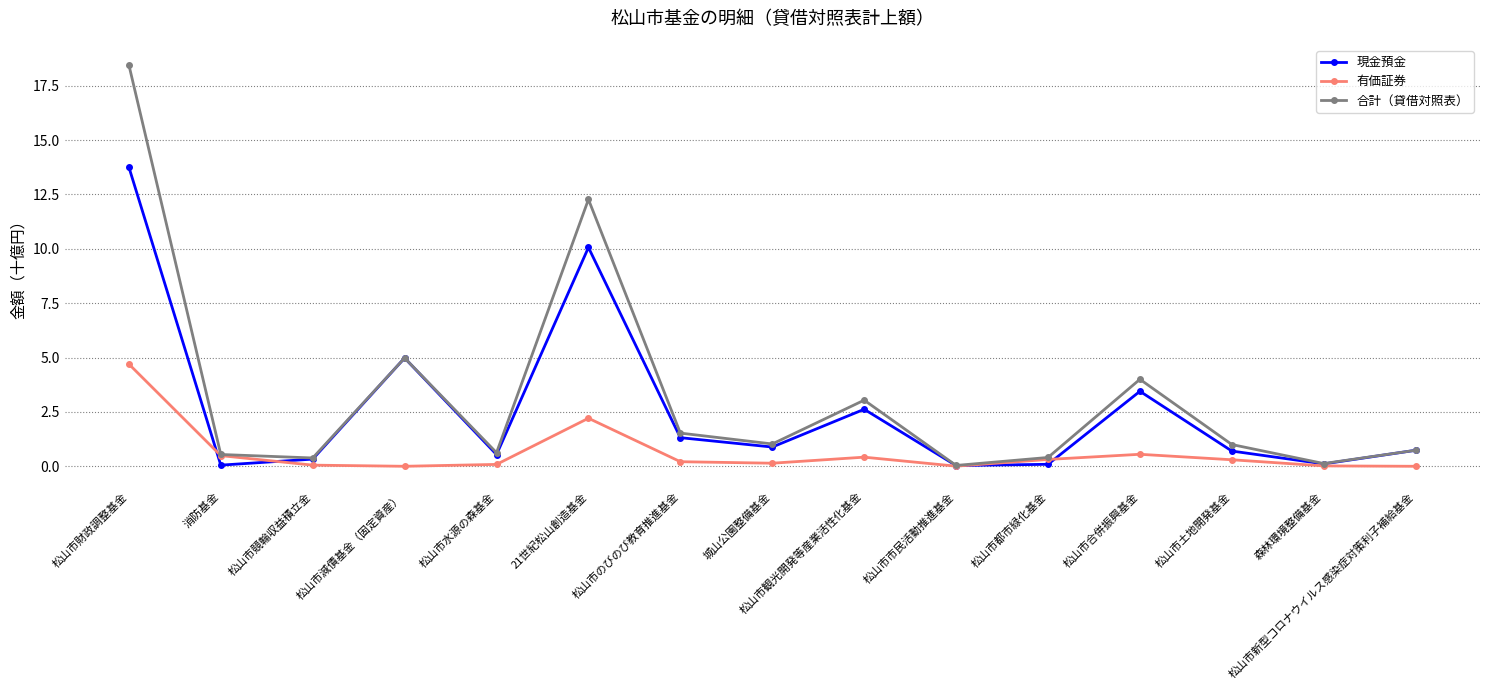

How many data points does each series have?

15